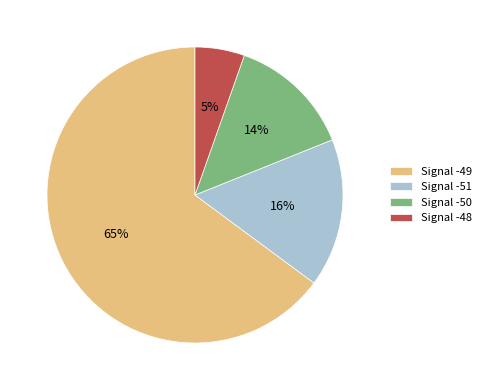

How many slices are in this pie chart?

4